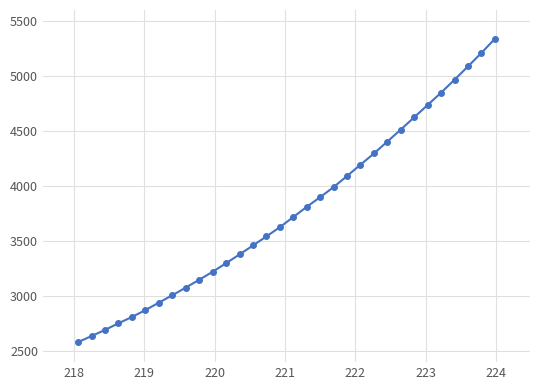

What is the minimum value shown in the chart?

2581.7